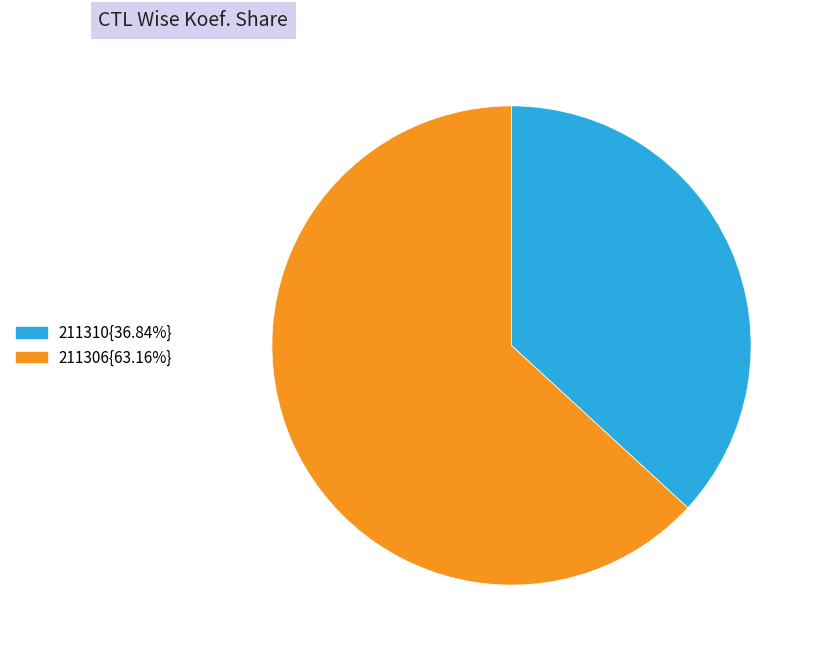

Is there a majority slice in this chart?

Yes